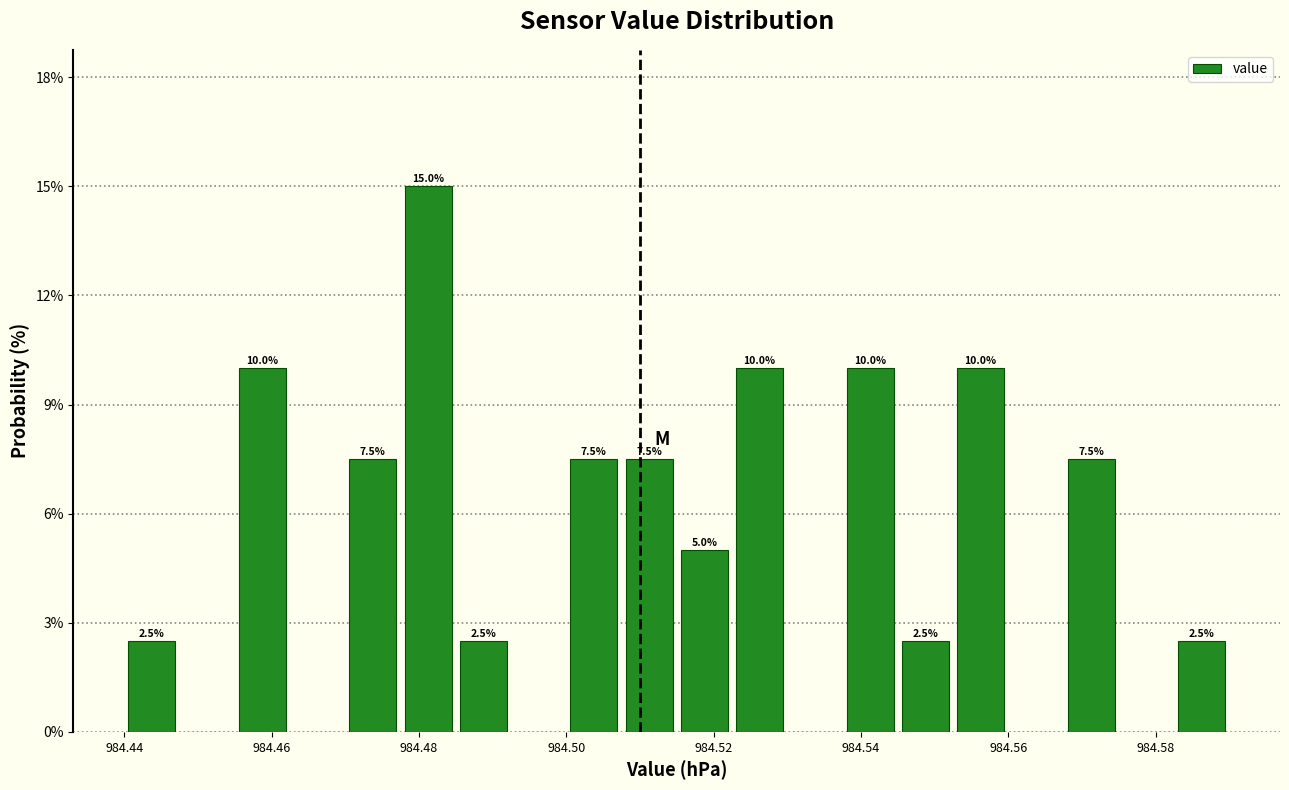

Read against the x-axis, roughly where is the centre of the tallest bar?

984.482